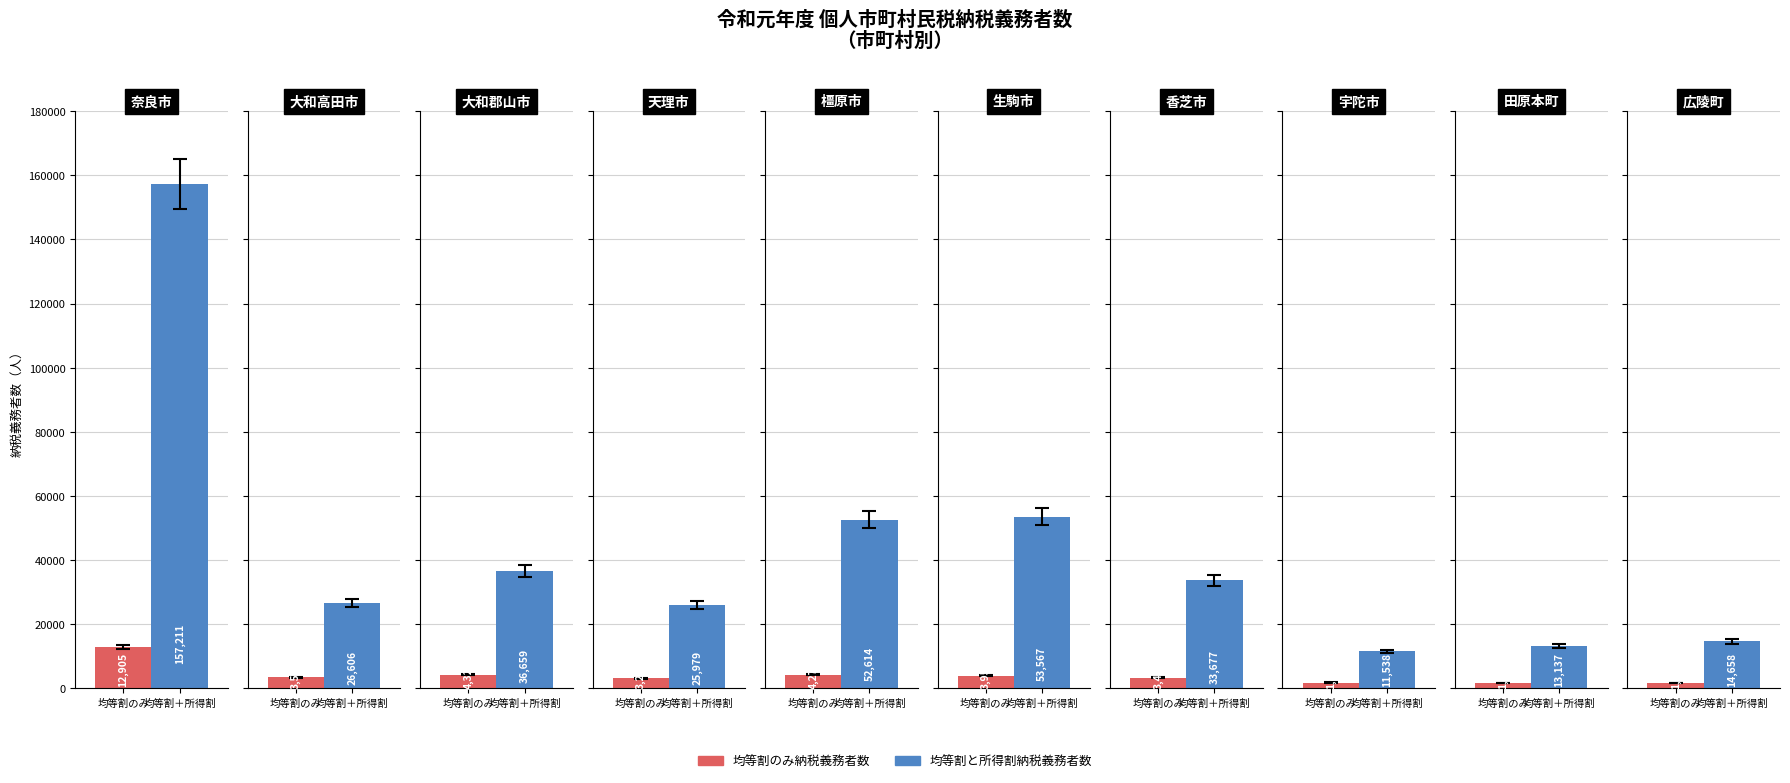

What is the total value across all series at 香芝市?

37091